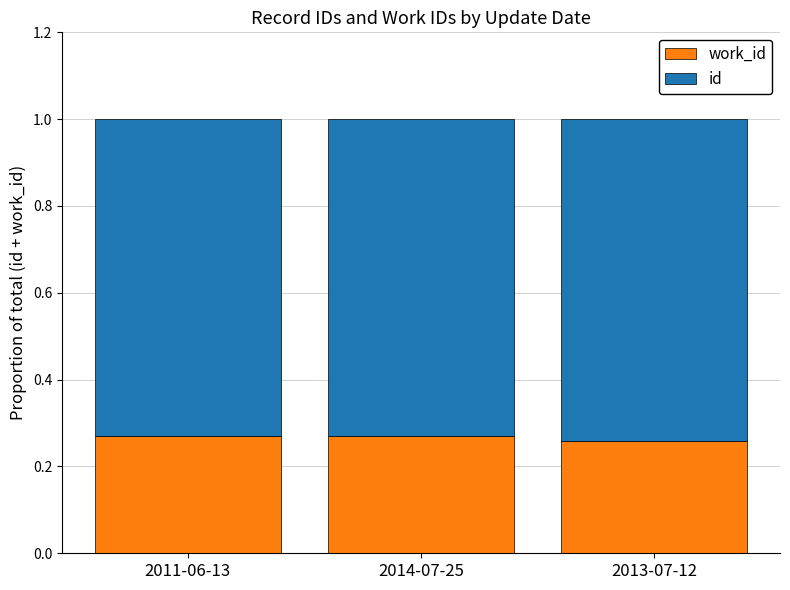

What is the total value across all series at 2014-07-25?

1.0